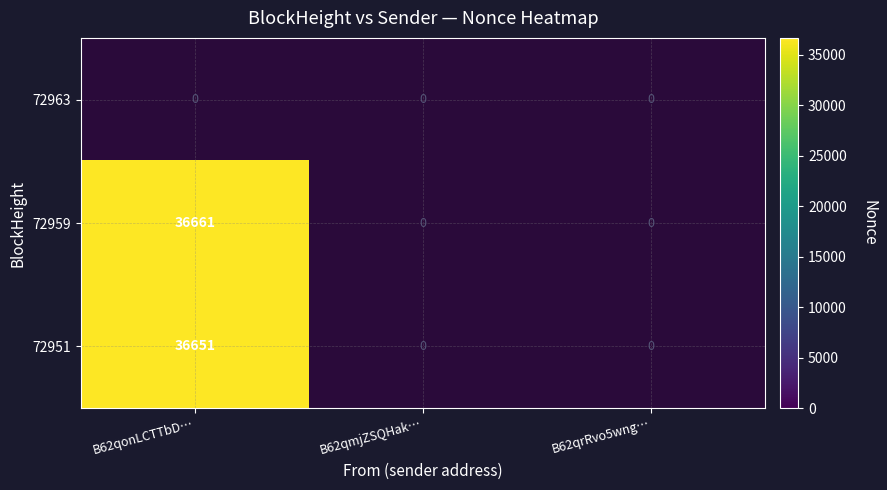

The value of 72951 at B62qonLCTTbD… is 22461.1. True or false?

False